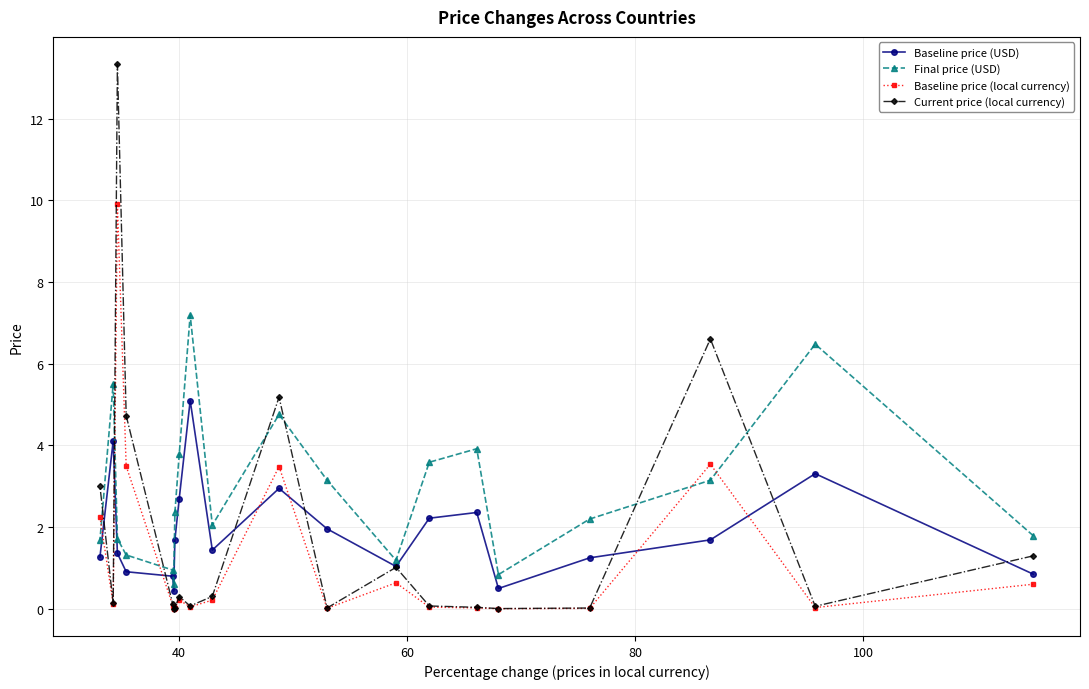

List the series in order of their peak value, lowest first.

Baseline price (USD), Final price (USD), Baseline price (local currency), Current price (local currency)